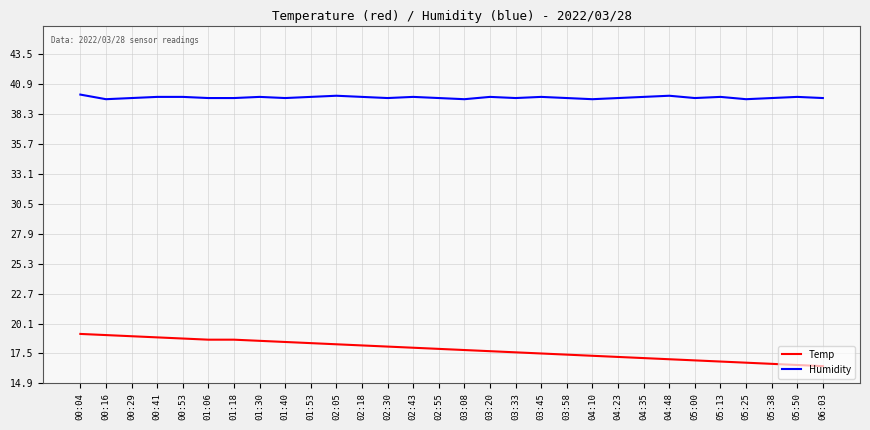

Is the value of Temp at 02:18 greater than the value of Humidity at 00:04?

No